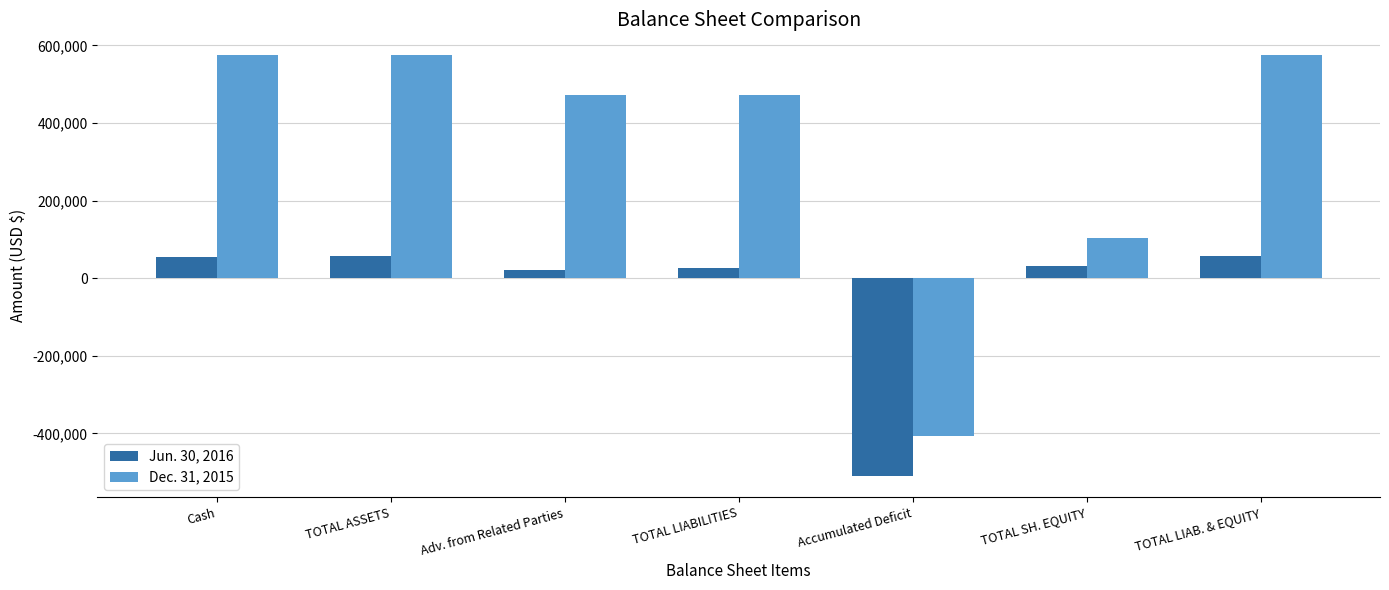

Is the value of Dec. 31, 2015 at TOTAL ASSETS greater than the value of Jun. 30, 2016 at TOTAL SH. EQUITY?

Yes